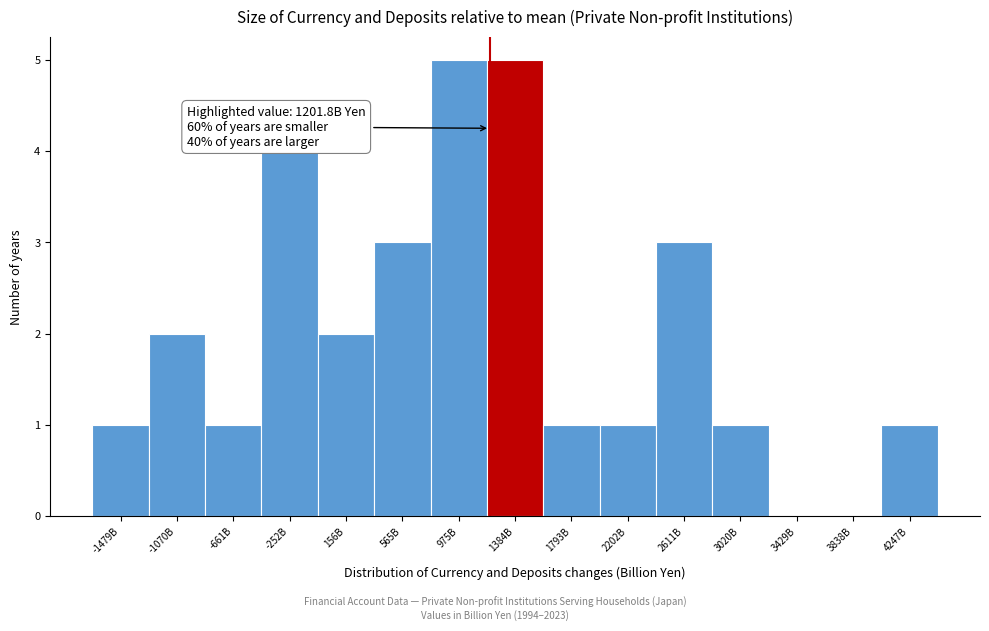

Reading left to right, transcribe all the data shown in this chart.

-1479B=1	-1070B=2	-661B=1	-252B=4	156B=2	565B=3	975B=5	1384B=5	1793B=1	2202B=1	2611B=3	3020B=1	3429B=0	3838B=0	4247B=1